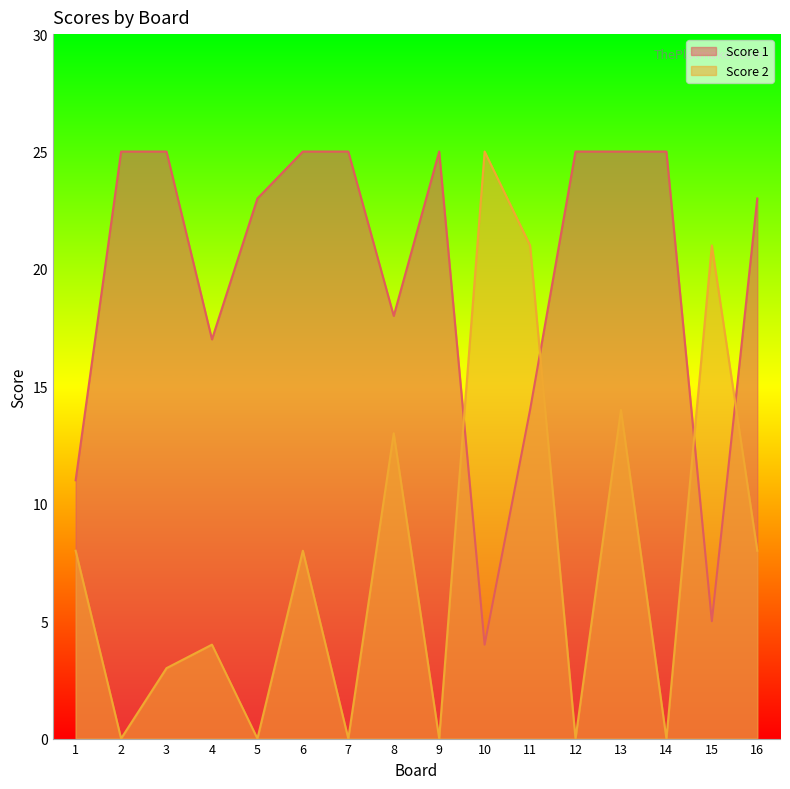

How many values in the Score 2 series are below 8?

8